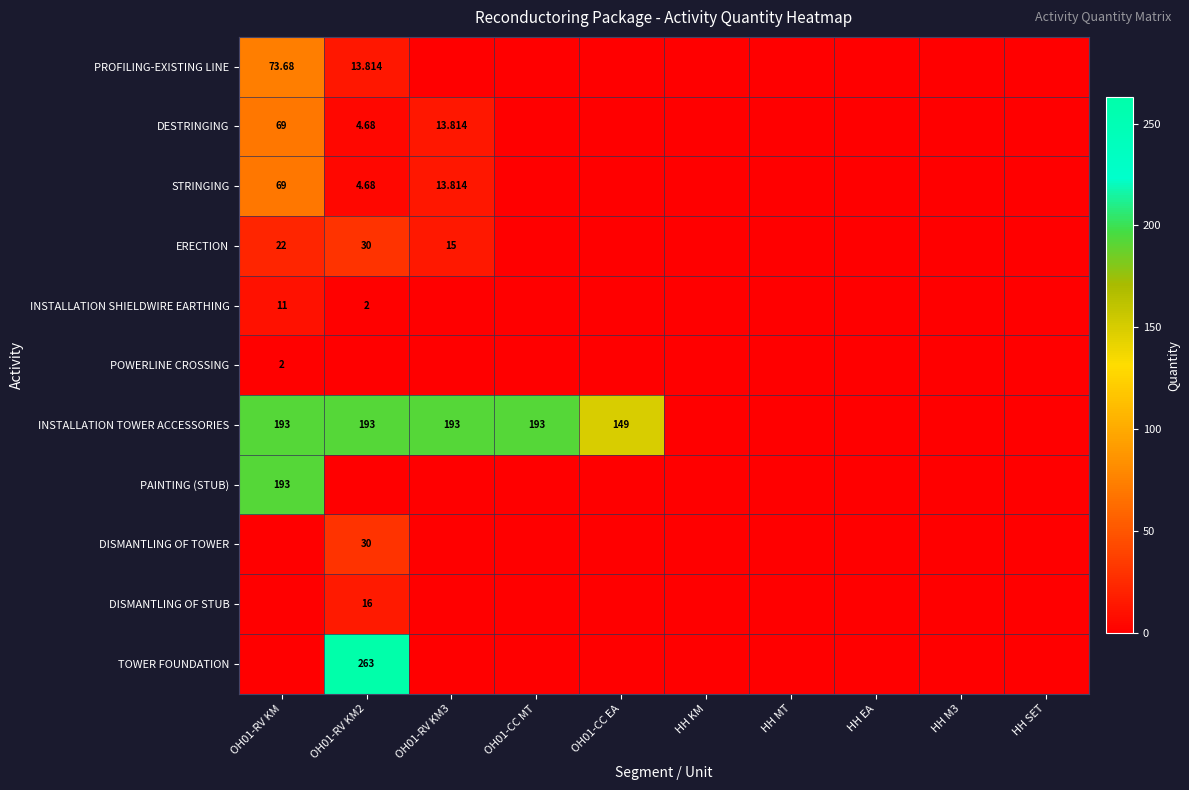

Which series has the widest spread of values?

TOWER FOUNDATION